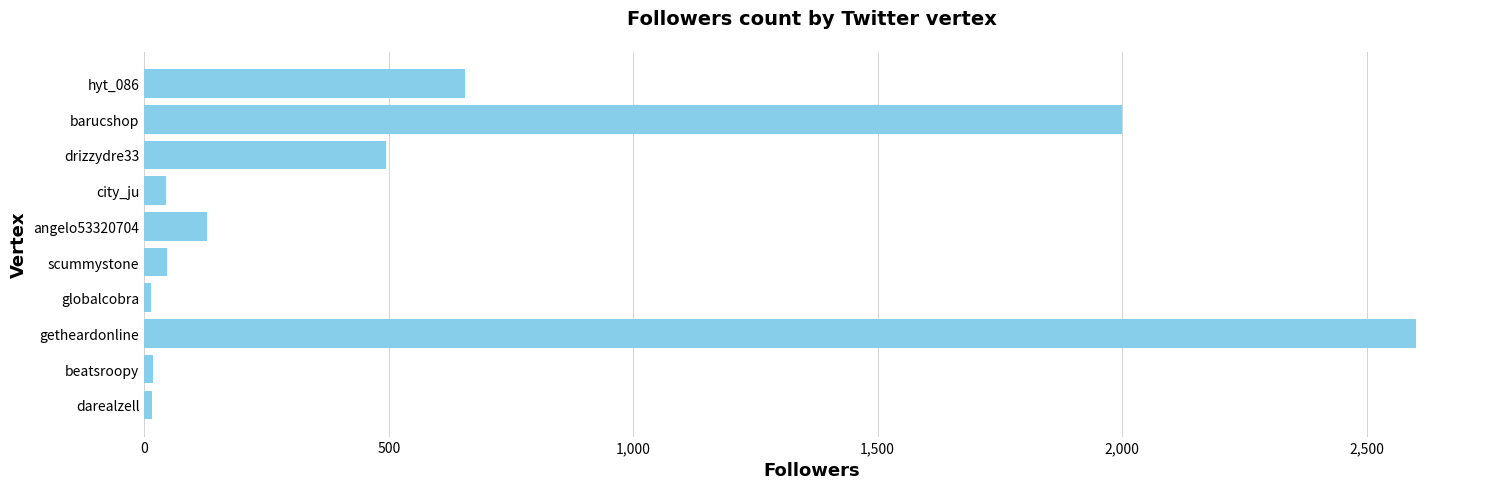

At which category does the chart reach its peak across all series?

getheardonline